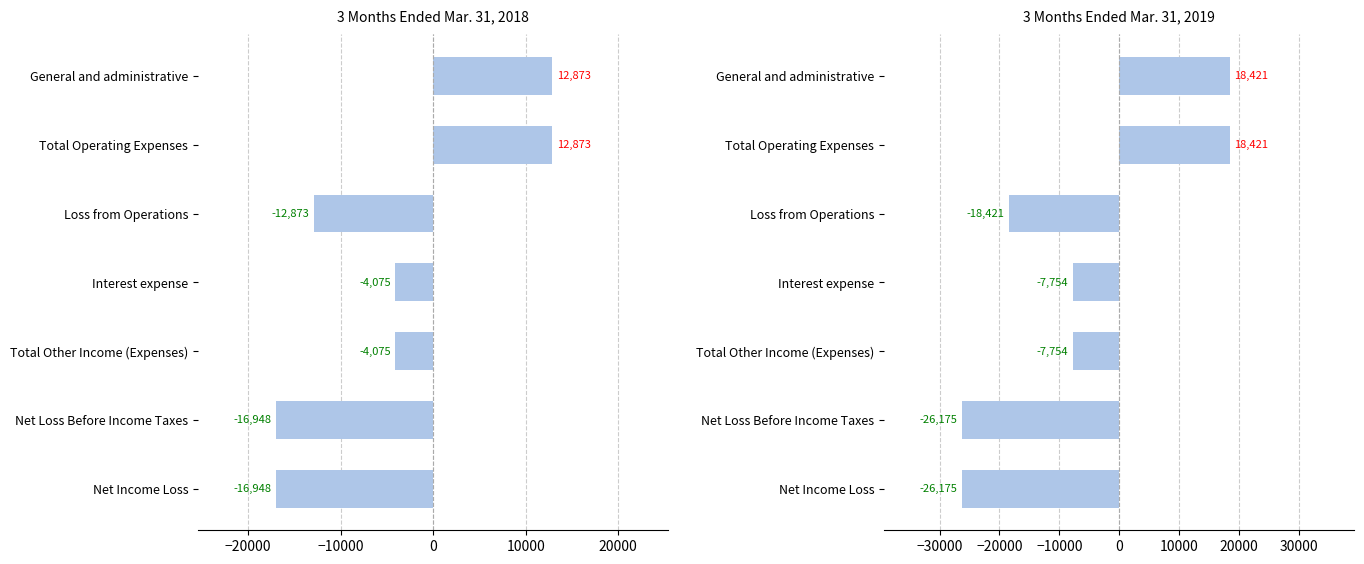

Reading right to left, extract all data points from this chart.

3 Months Ended Mar. 31, 2018: -16948	-16948	-4075	-4075	-12873	12873	12873
3 Months Ended Mar. 31, 2019: -26175	-26175	-7754	-7754	-18421	18421	18421